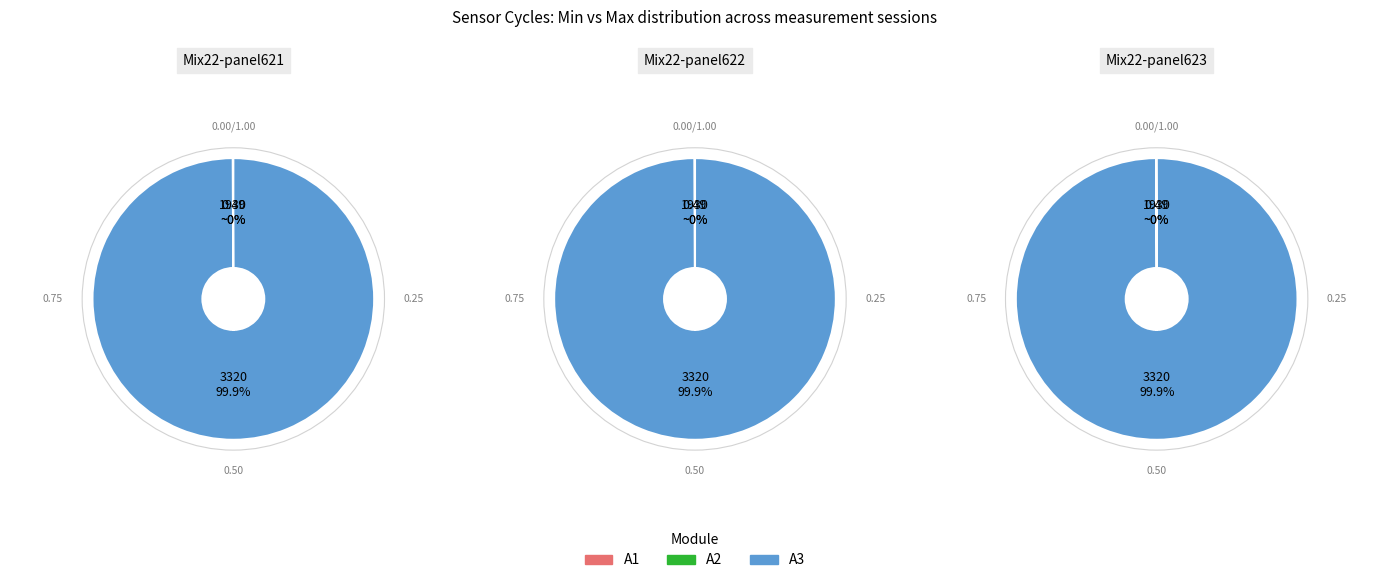

Do 26 and 5 together represent more than half of the pie?

No